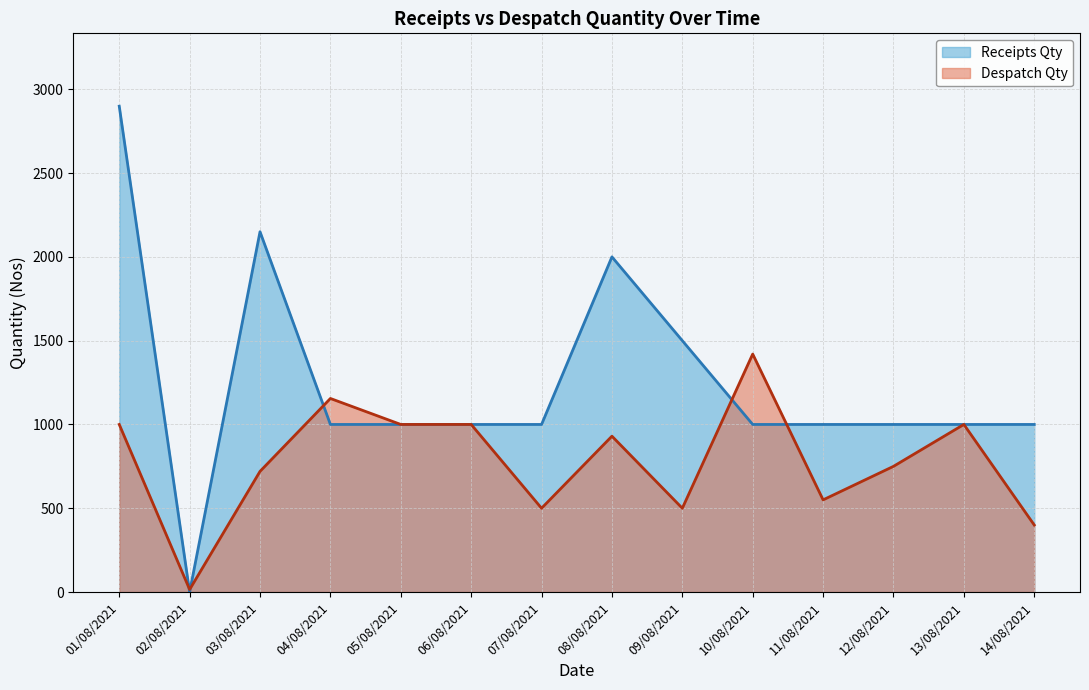

List the labels in order of Despatch Qty value, largest first.

10/08/2021, 04/08/2021, 01/08/2021, 05/08/2021, 06/08/2021, 13/08/2021, 08/08/2021, 12/08/2021, 03/08/2021, 11/08/2021, 07/08/2021, 09/08/2021, 14/08/2021, 02/08/2021